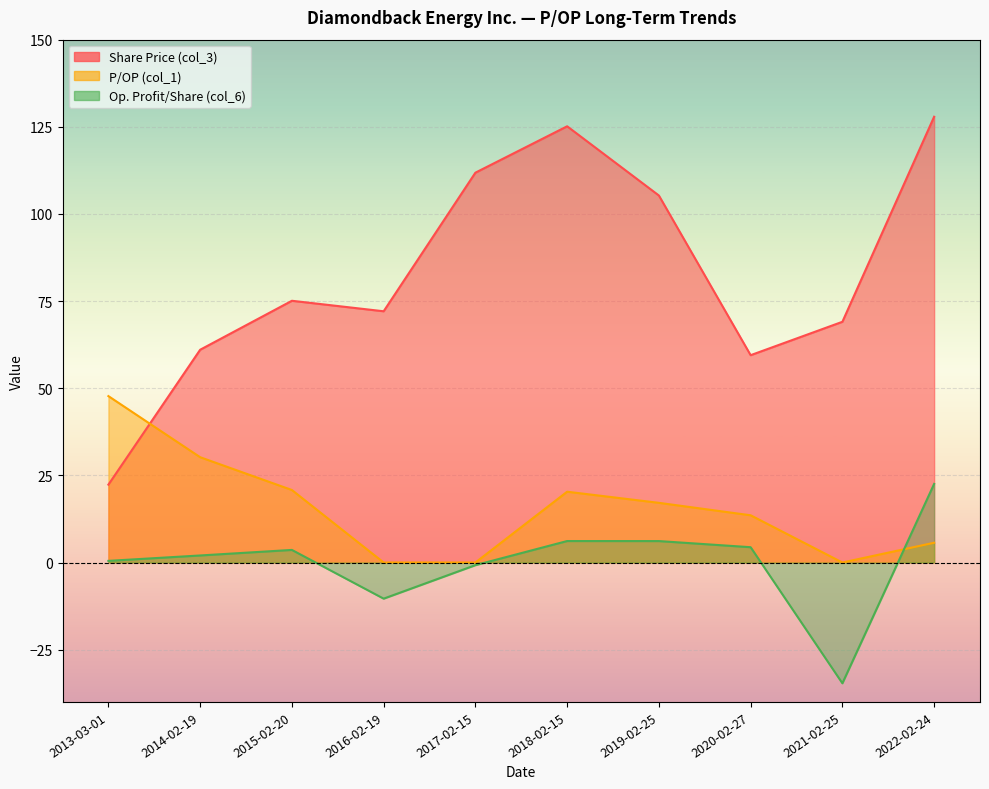

The P/OP (col_1) series shows 0.0 at 2021-02-25. True or false?

True